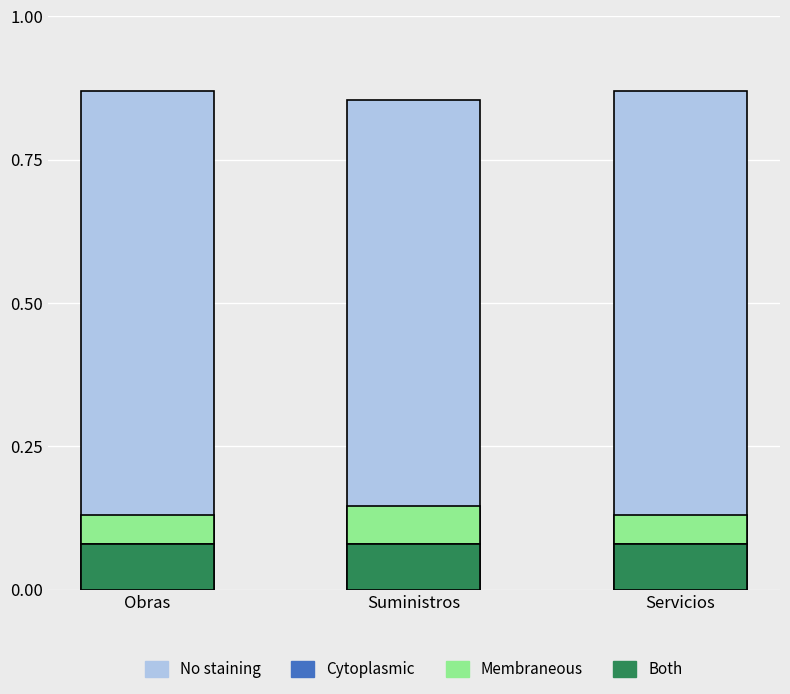

True or false: Membraneous has a value of 0.1 at Obras.

False